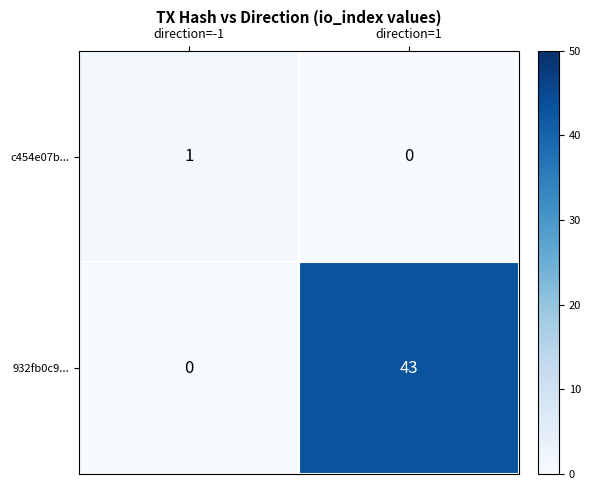

Which category has the lowest value in the c454e07b... series?

direction=1